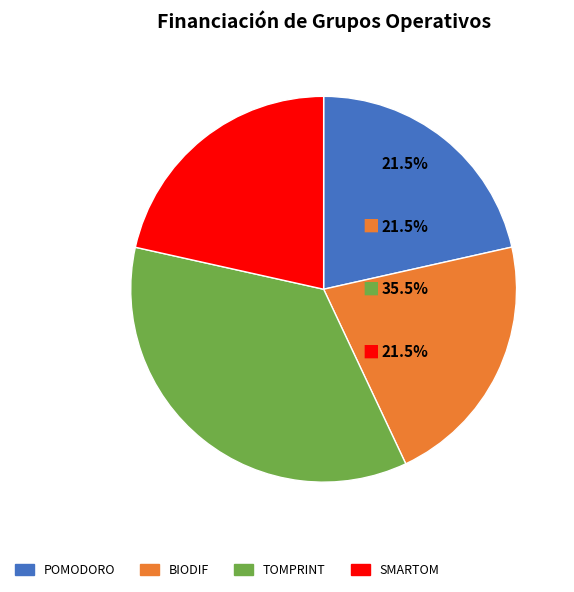

True or false: BIODIF accounts for 22% of the total.

True